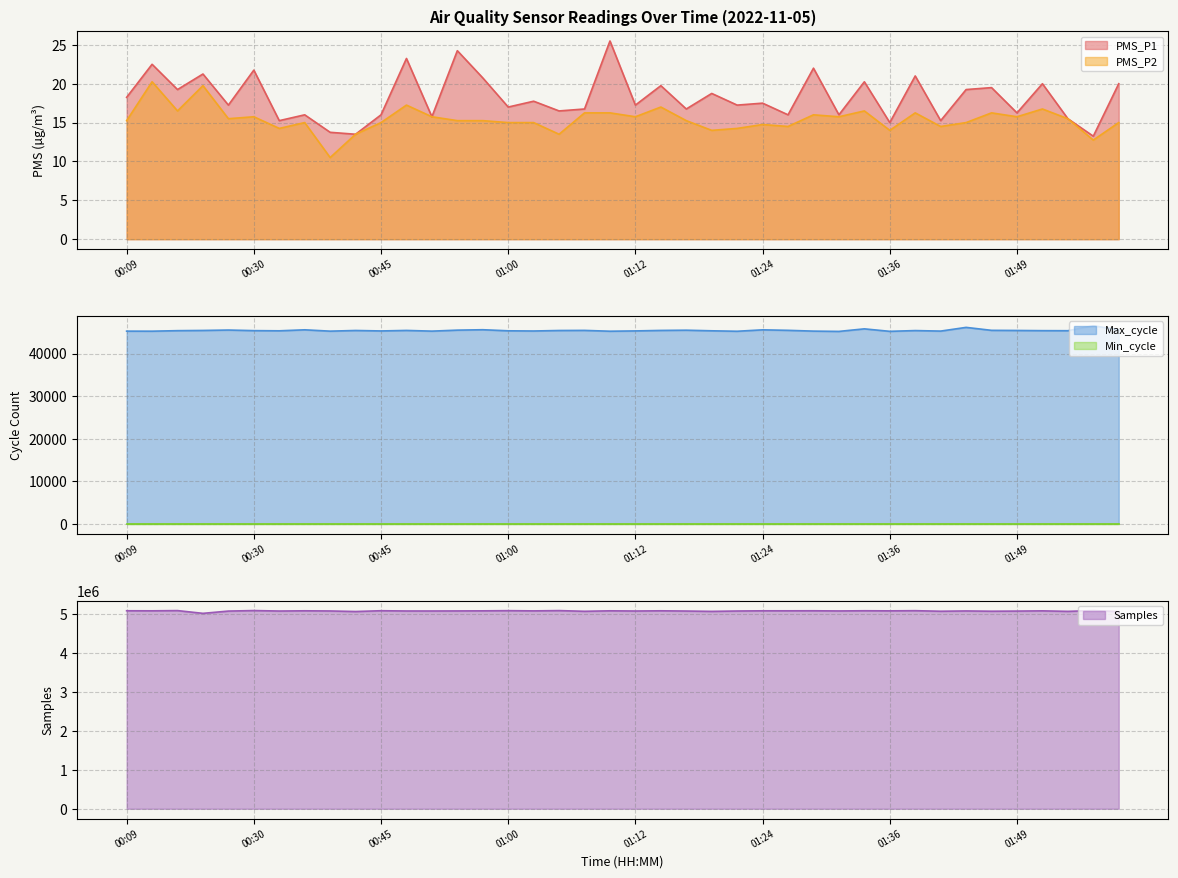

Between 00:37 and 01:22, which is larger?

01:22